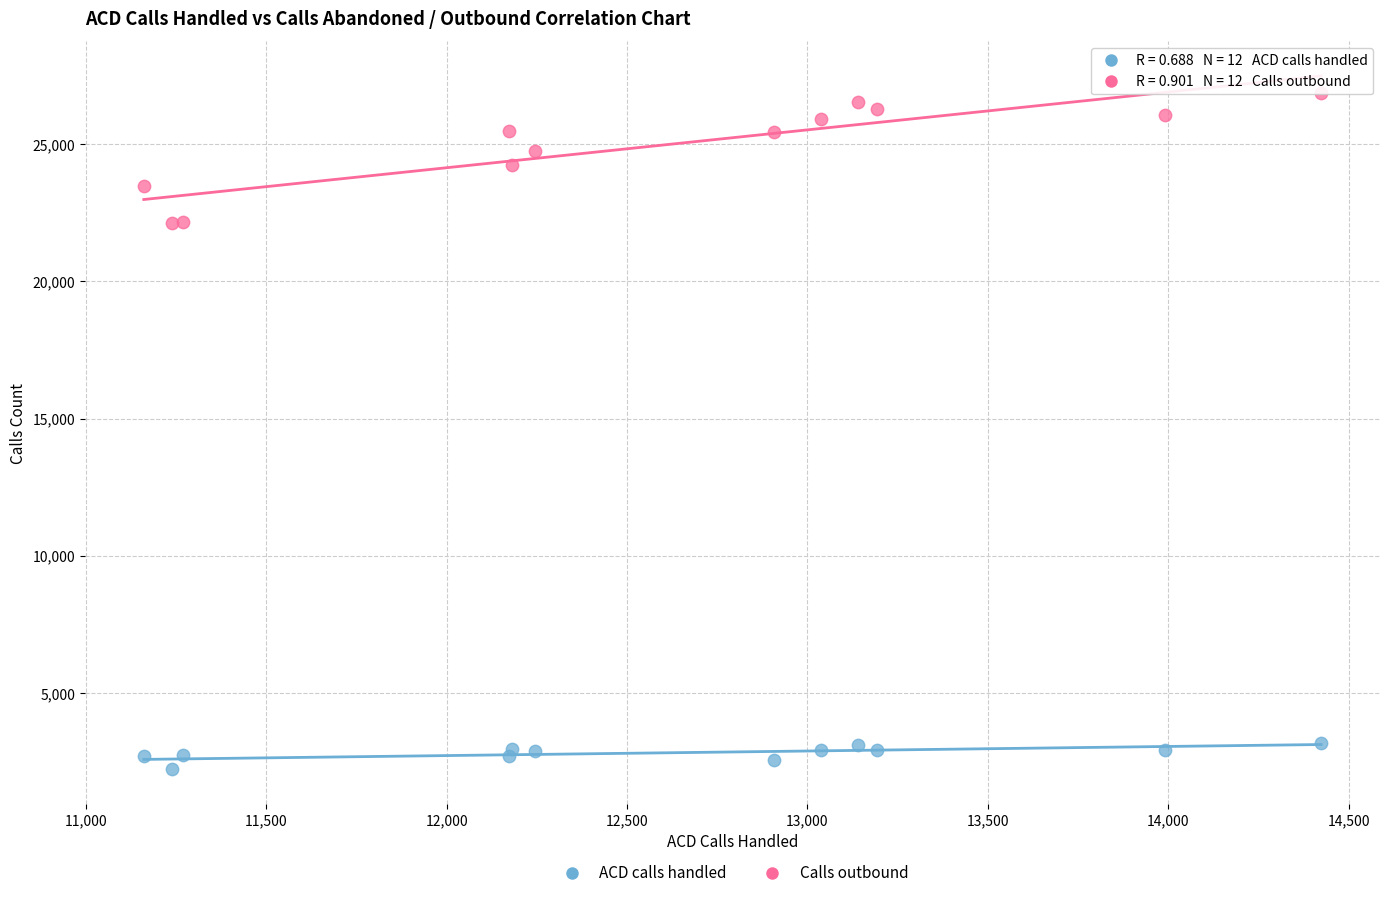

Which series reaches the maximum Y coordinate?

Calls outbound